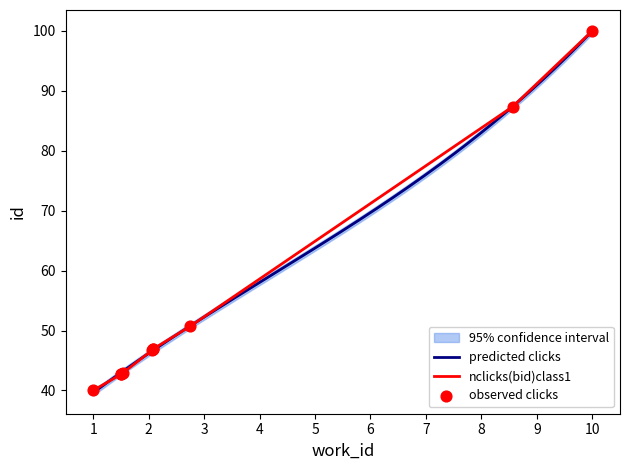

What is the lowest value of the predicted clicks series?

39.6